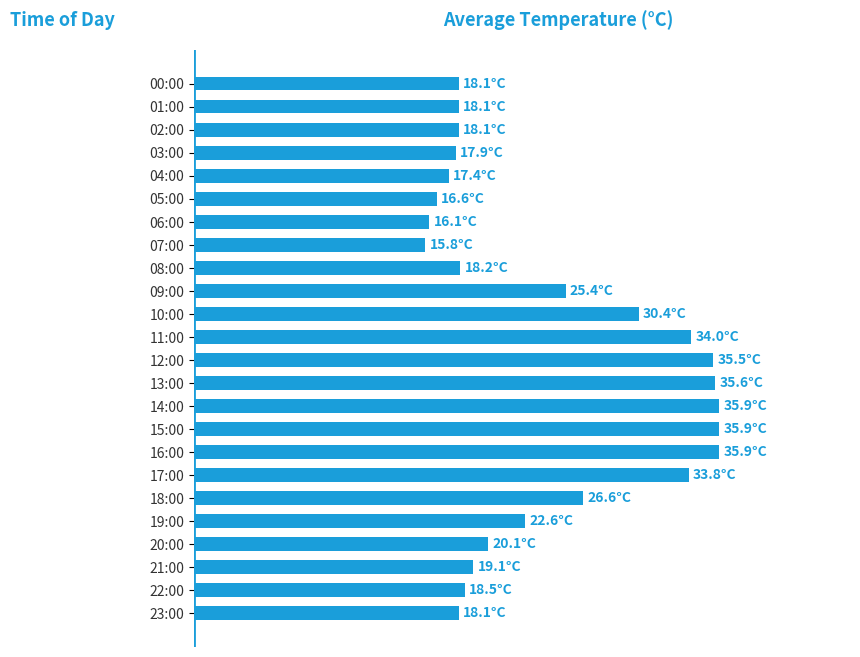

Does the chart contain any negative values?

No